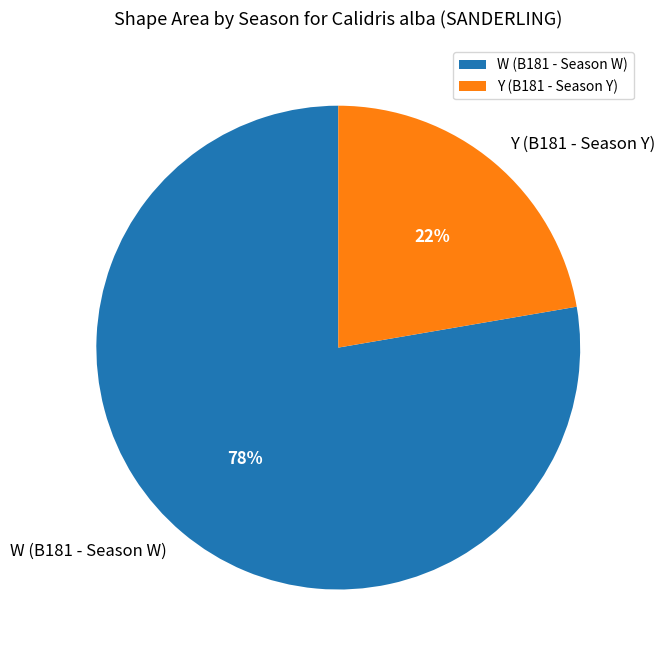

To the nearest percent, what portion does W (B181 - Season W) represent?

78%